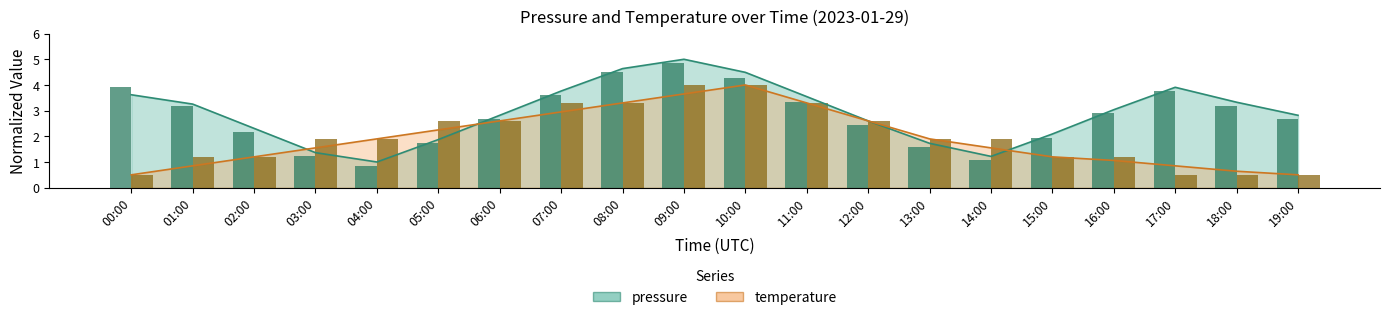

Rank the series by their maximum value, from lowest to highest.

temperature (hourly), pressure (hourly)